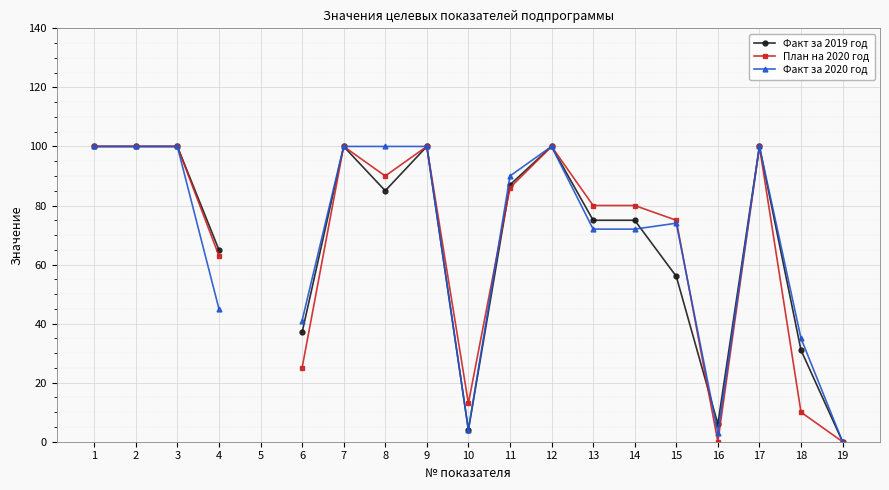

Is the value of Факт за 2019 год at 9 greater than the value of План на 2020 год at 2?

No